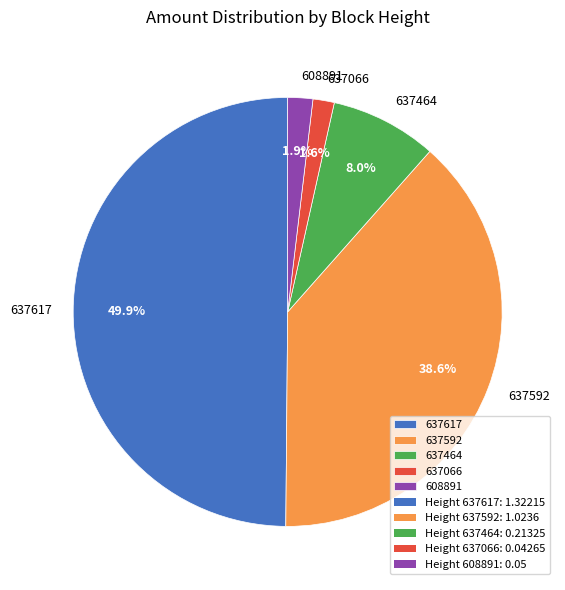

The 637592 slice represents 39% of the pie. True or false?

True